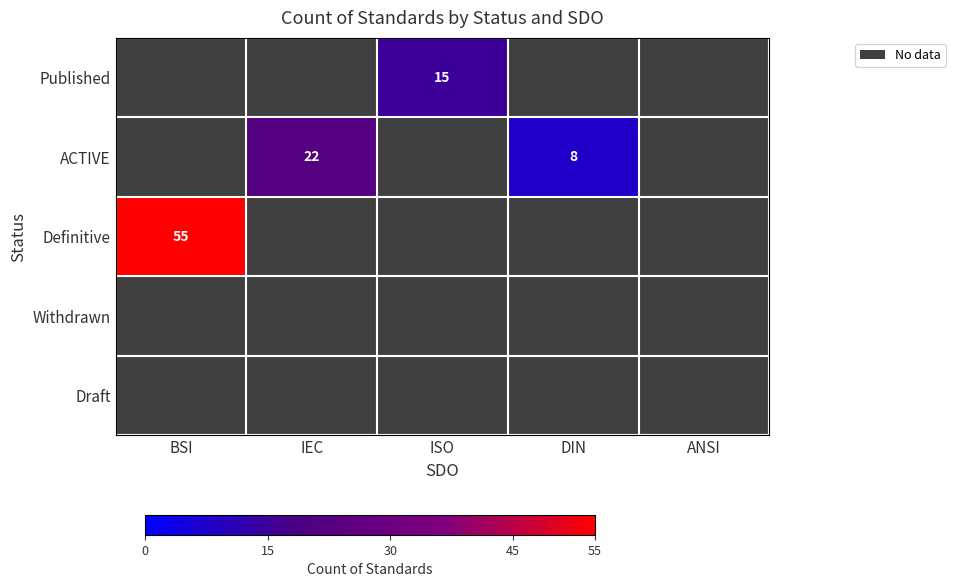

Is it true that Definitive equals 55 at BSI?

True